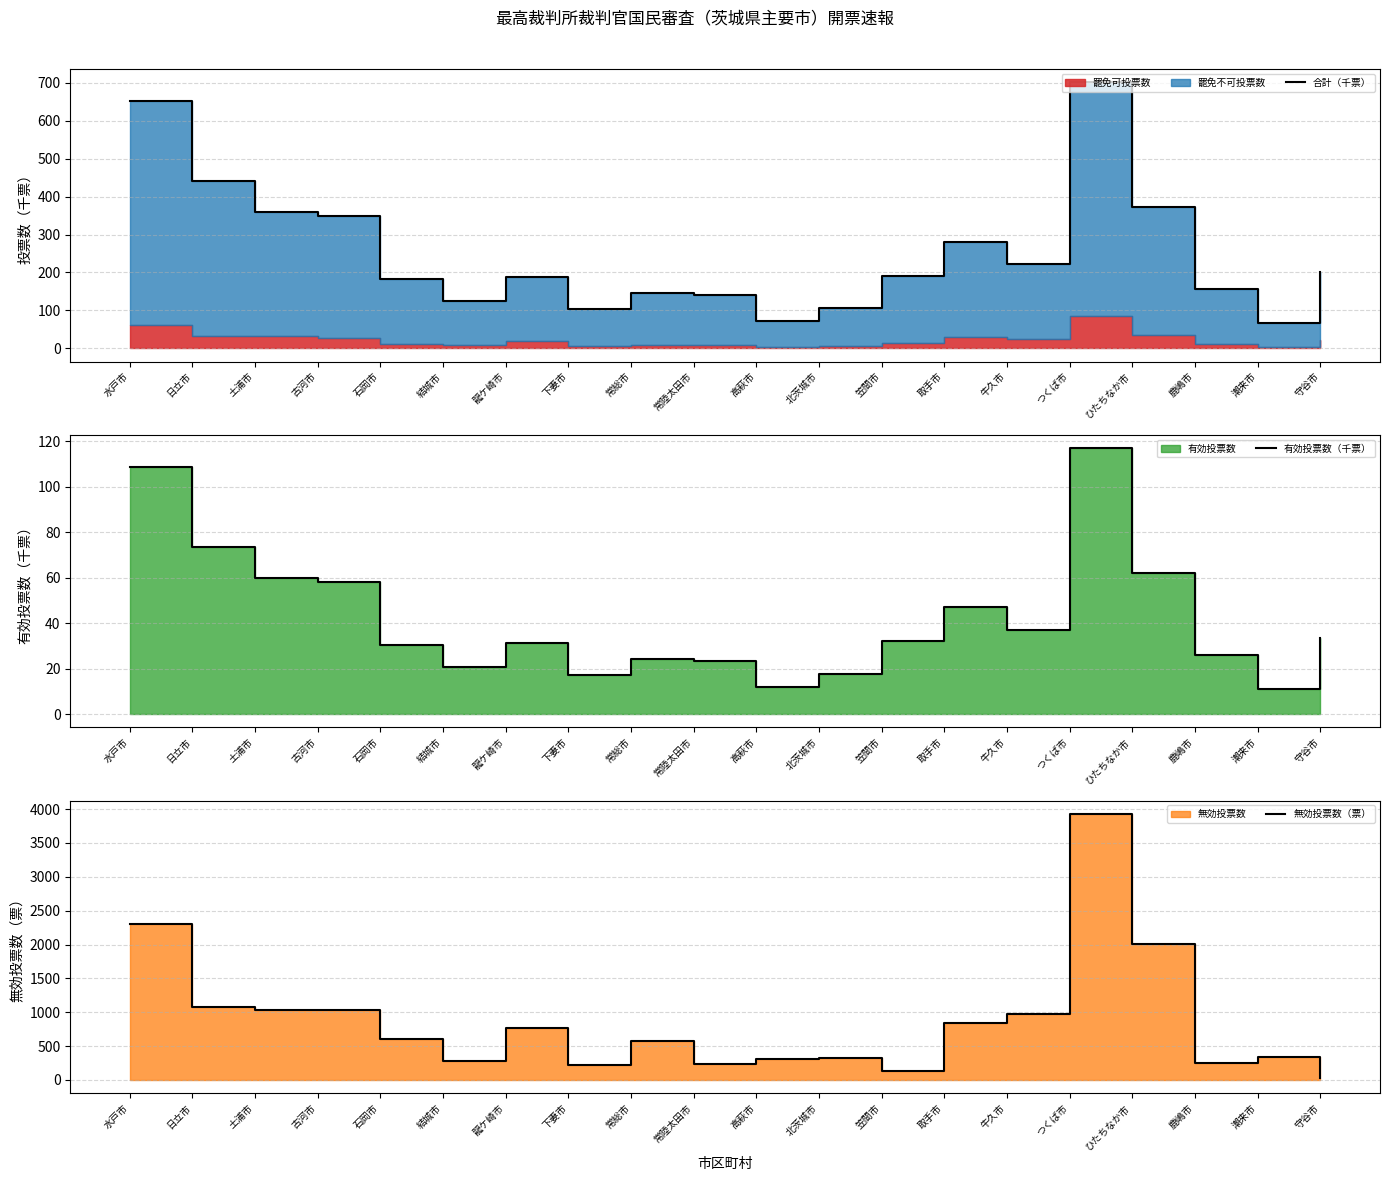

How many data points in 合計（千票） are less than 191?

10